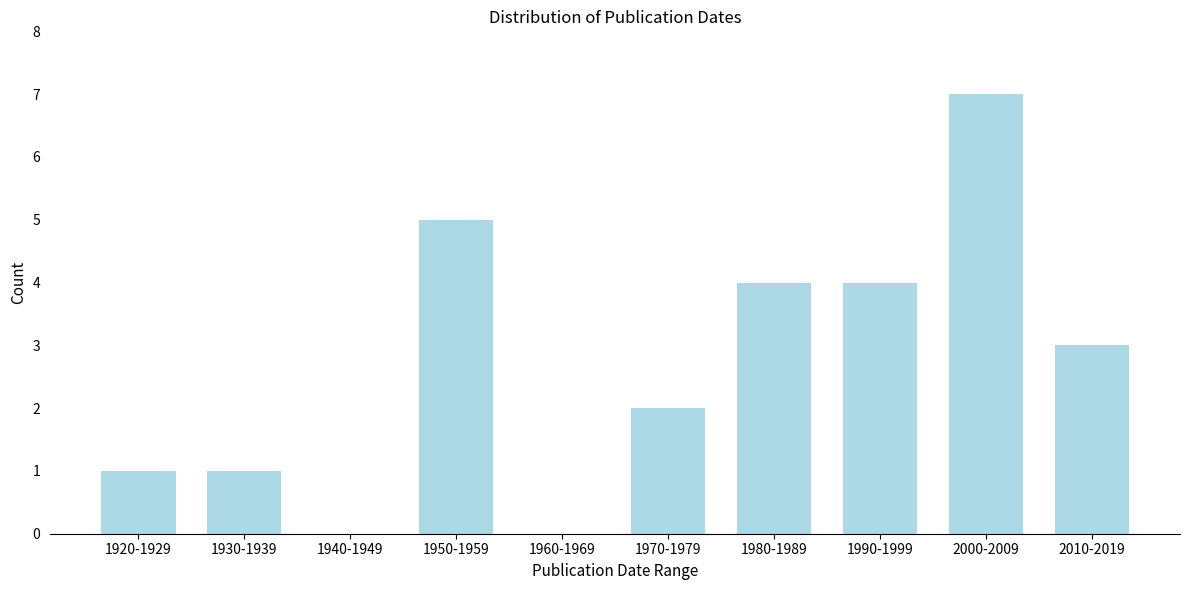

Reading left to right, what are all the values shown in this chart?

1920-1929=1	1930-1939=1	1940-1949=0	1950-1959=5	1960-1969=0	1970-1979=2	1980-1989=4	1990-1999=4	2000-2009=7	2010-2019=3